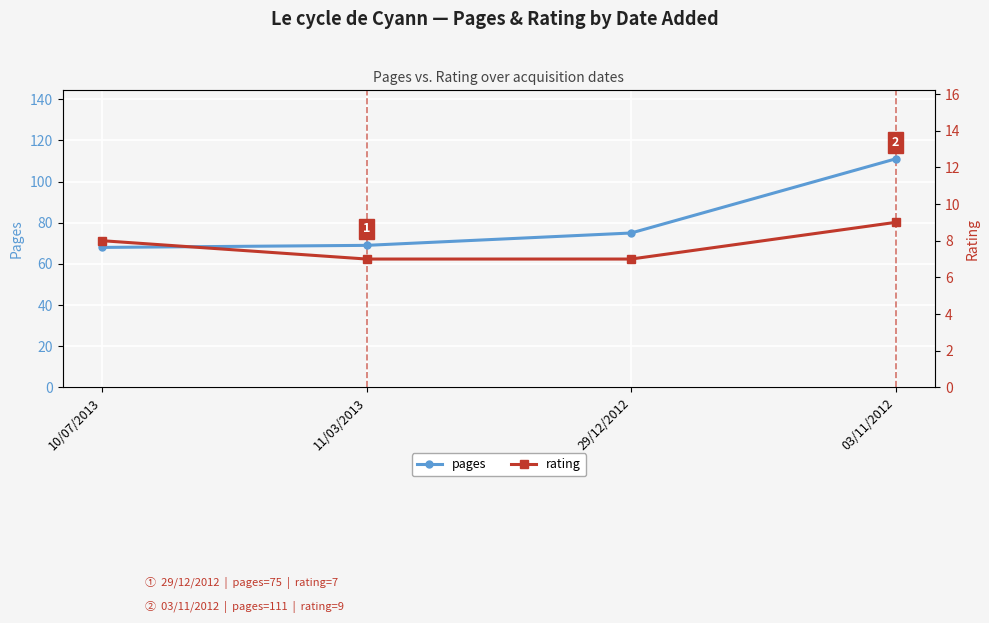

How many values in the pages series are below 75?

2